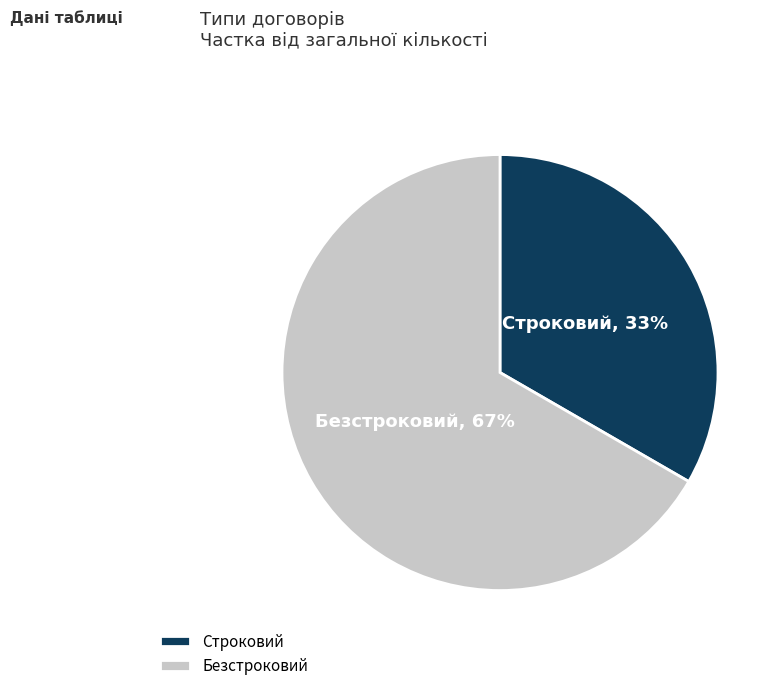

What is the ratio of the value at Строковий to the value at Безстроковий?

0.5